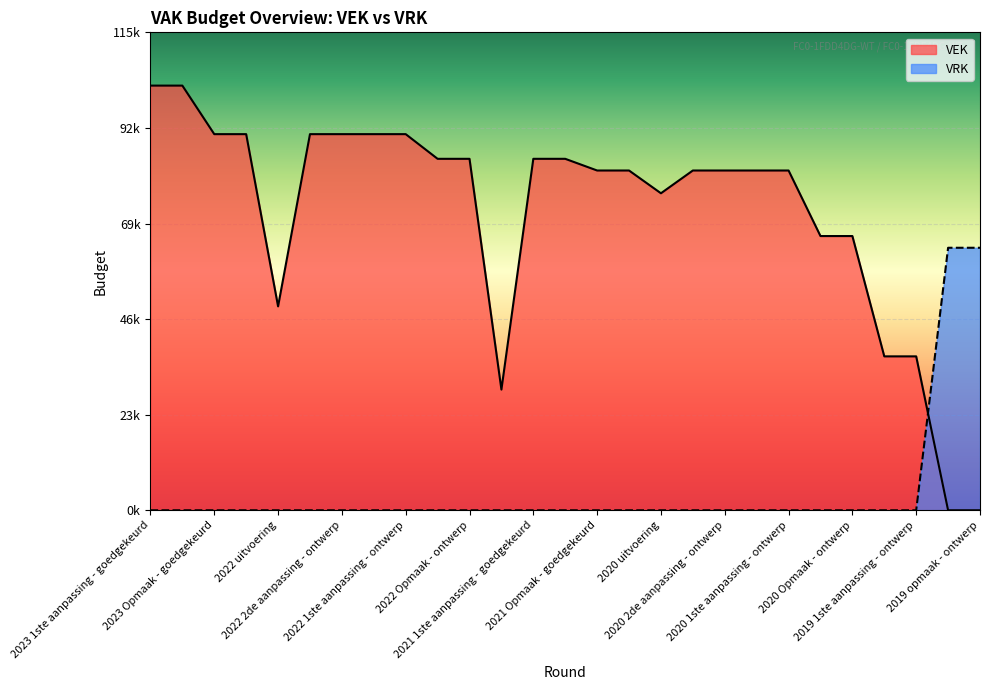

What position from the right is 2019 1ste aanpassing - goedgekeurd?

4